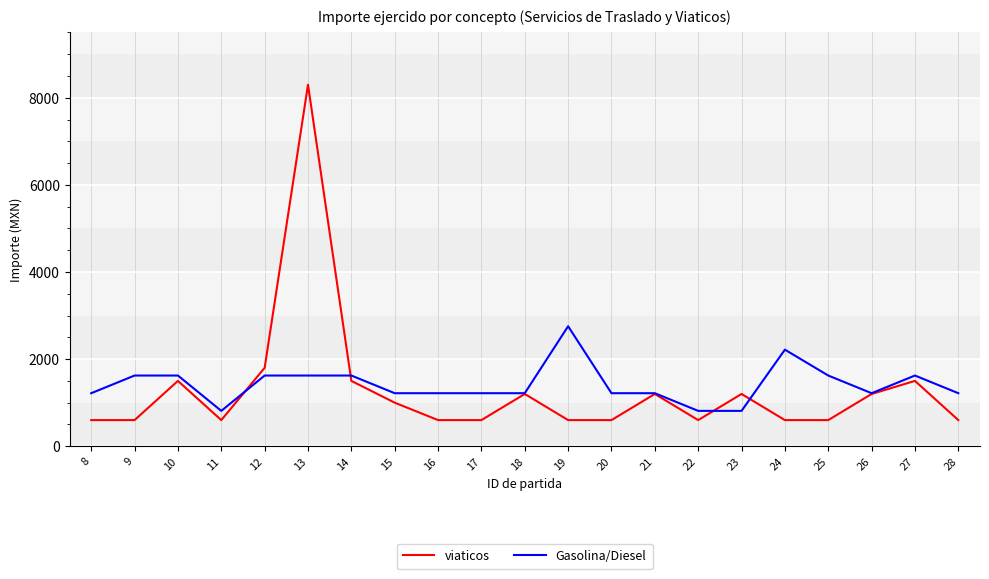

Which series has the largest range (max minus min)?

viaticos